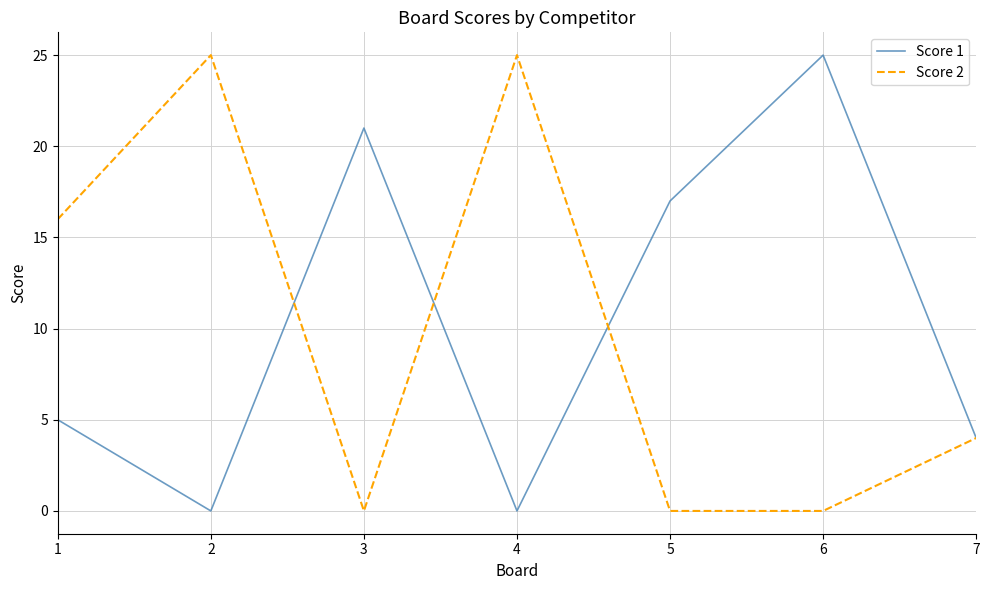

At 3, list the series in order from largest to smallest.

Score 1, Score 2